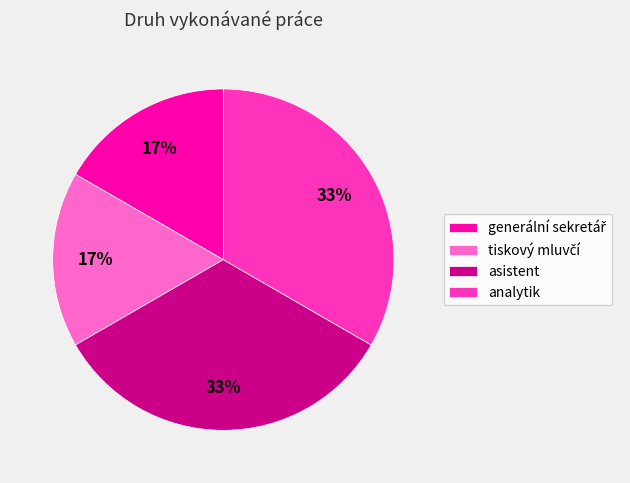

To the nearest percent, what is the average slice percentage?

25%